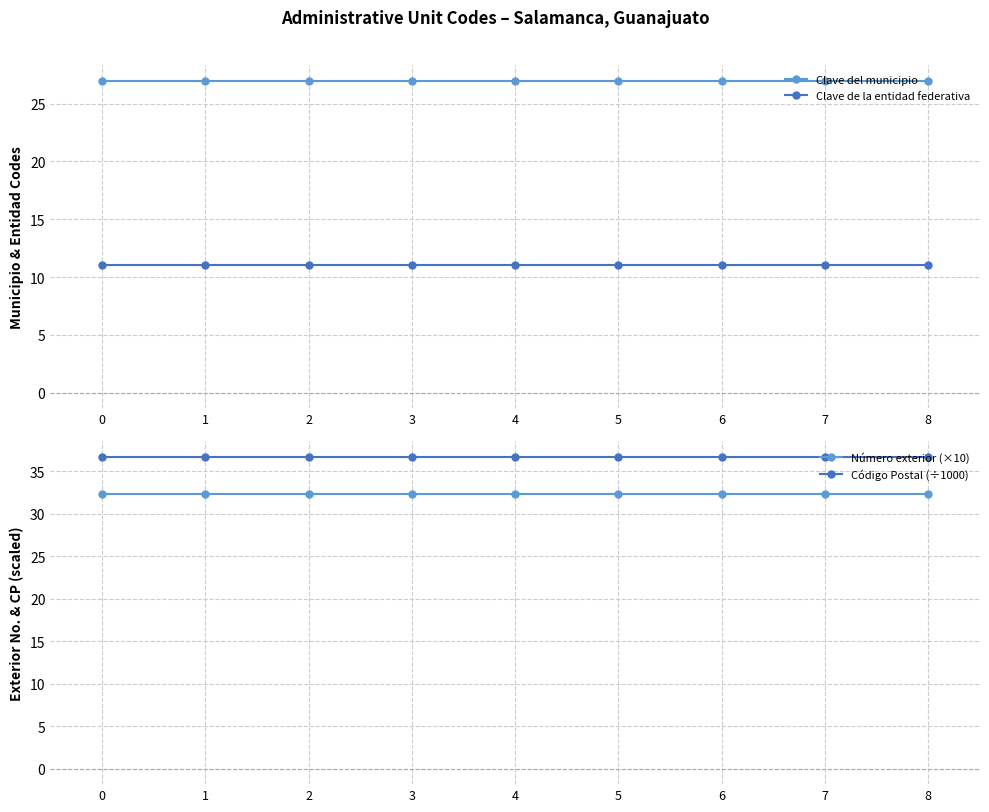

What value does the Clave del municipio series have at 5?

27